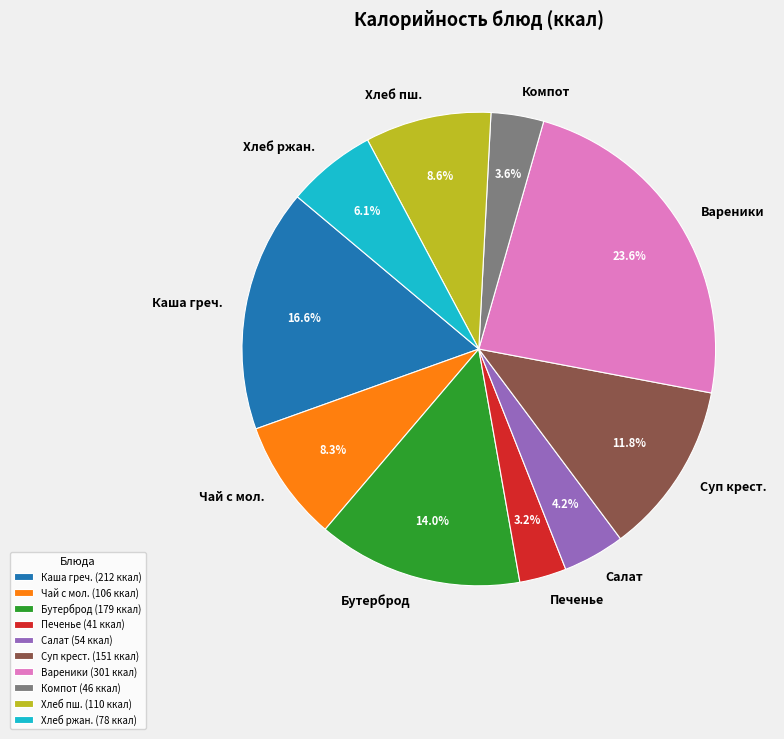

What portion of the pie excludes Бутерброд?

86.0%